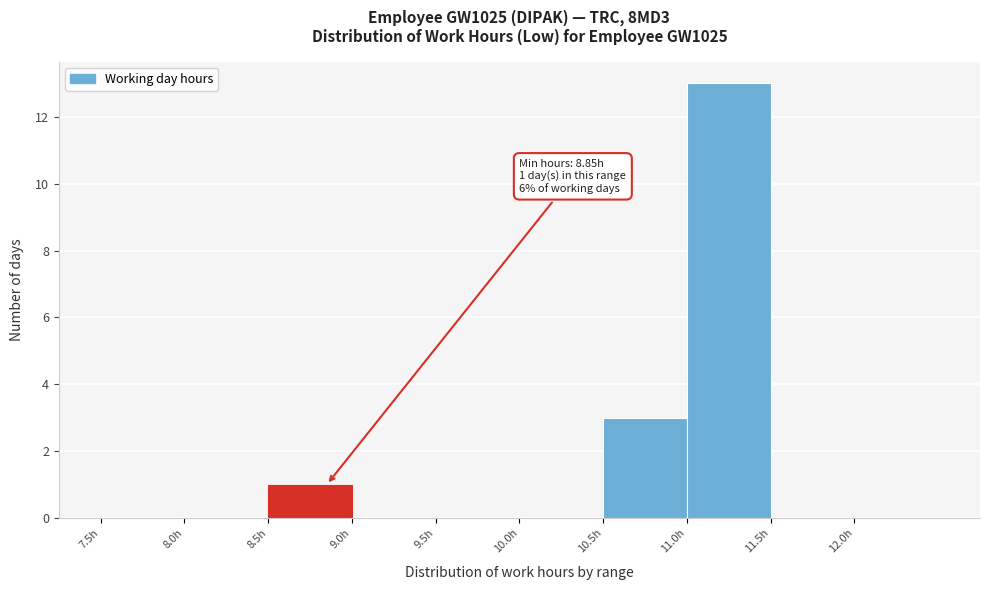

Over which range of the x-axis is the bar tallest?

11.0 to 11.5